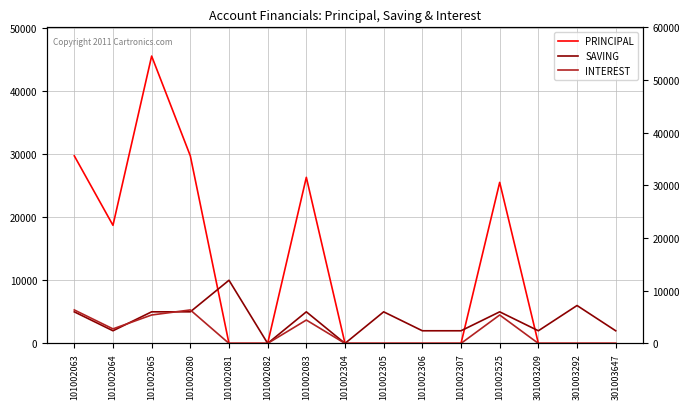

Reading left to right, extract all data points from this chart.

PRINCIPAL: 29700	18700	45500	29700	0	0	26300	0	0	0	0	25500	0	0	0
SAVING: 5000	2000	5000	5000	10000	0	5000	0	5000	2000	2000	5000	2000	6000	2000
INTEREST: 5300	2300	4500	5300	0	0	3700	0	0	0	0	4500	0	0	0